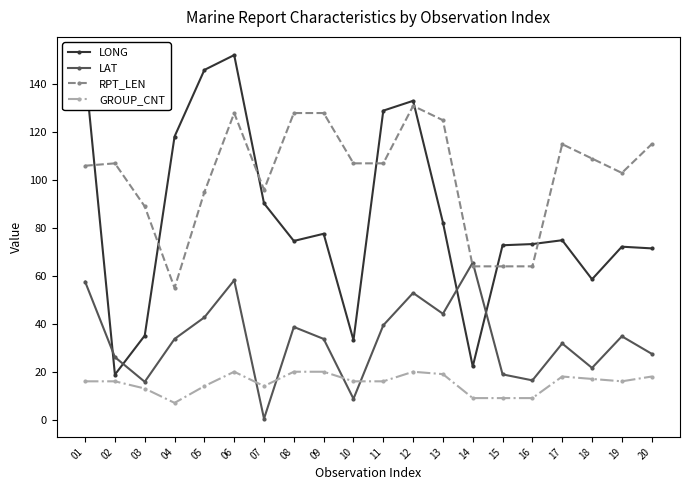

How many series are shown in this chart?

4